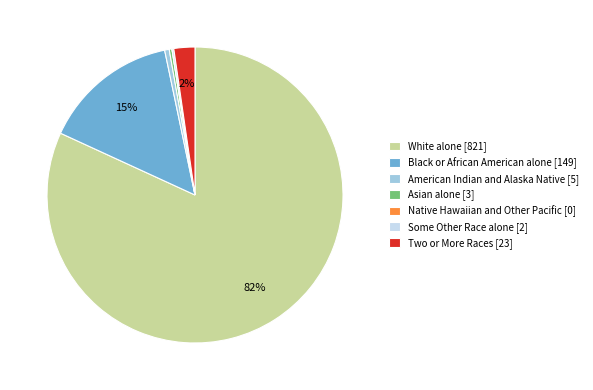

To the nearest percent, what portion does Black or African American alone [149] represent?

15%